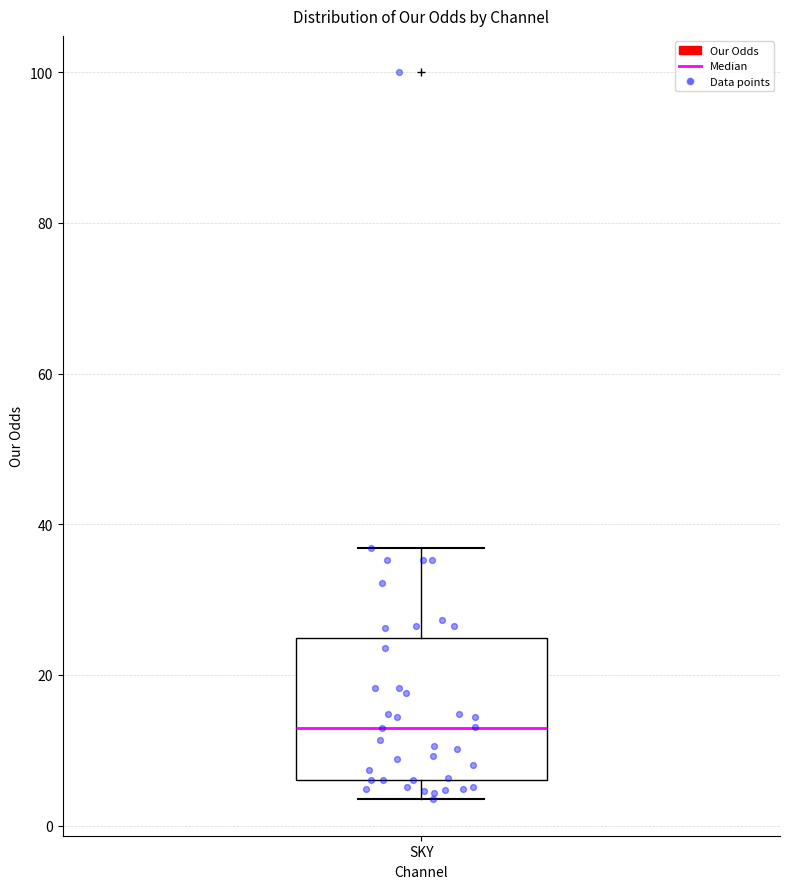

Read this box plot against the y-axis: the position of the median line, the range covered by the box, and the ends of both whiskers. The values are not printed on the chart, so give them approximately, as read against the axis.

median 12, box 6 to 24, whiskers 4 to 36